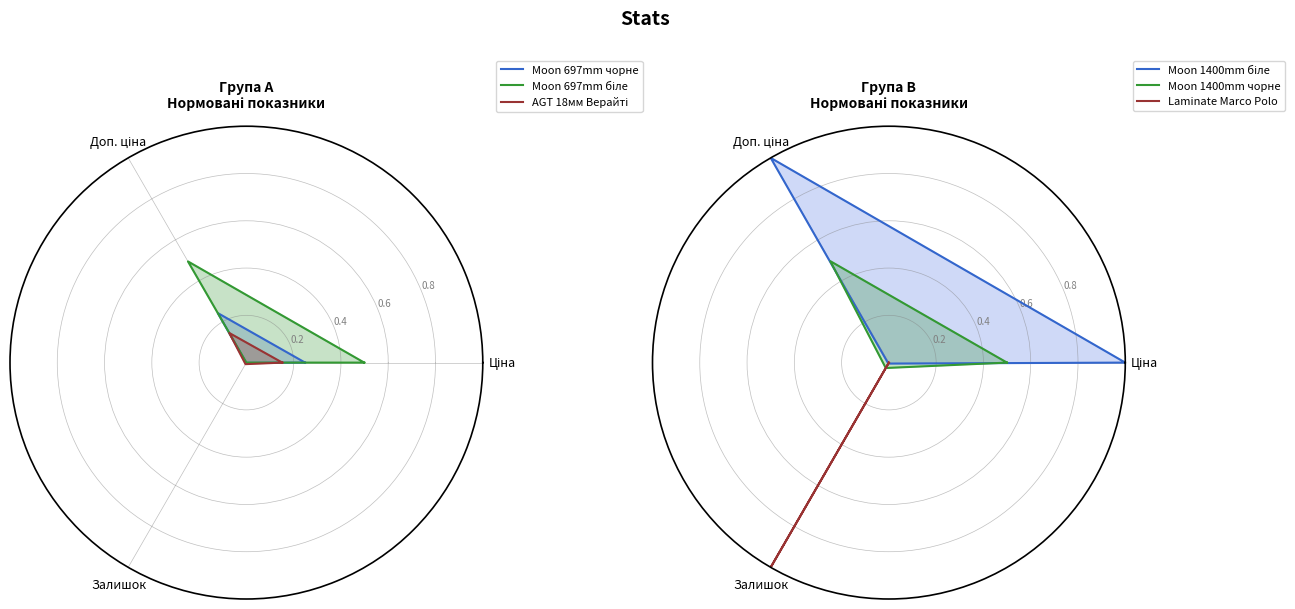

Is it true that AGT 18мм Верайті equals 0.1 at Доп. ціна?

True